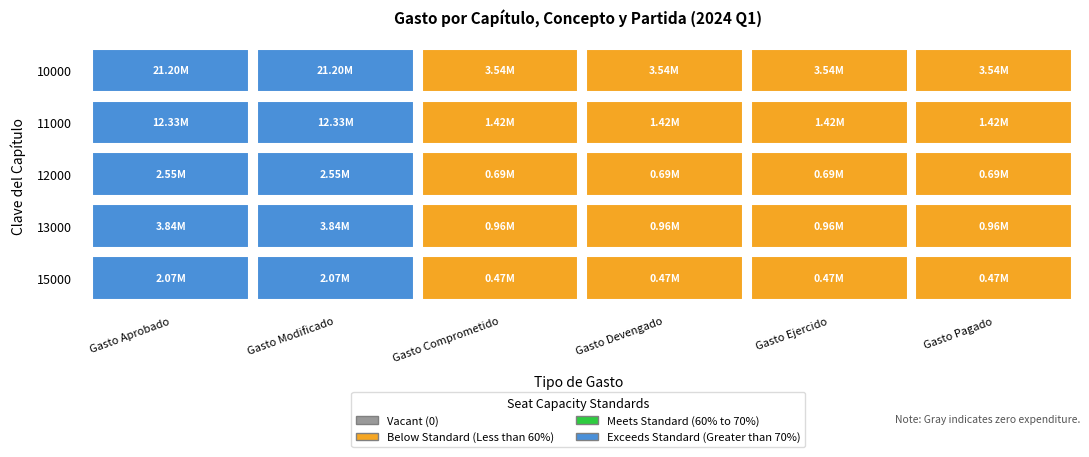

What is the minimum value for 13000?

961419.1